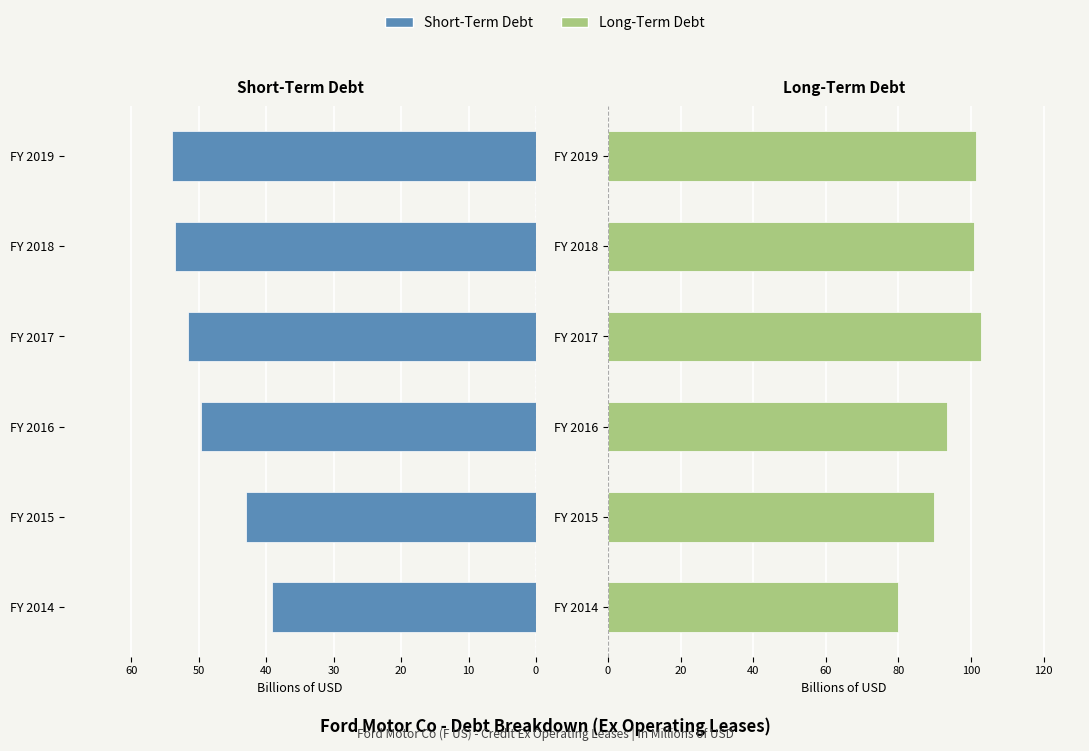

At FY 2017, list the series in order from largest to smallest.

Long-Term Debt, Short-Term Debt